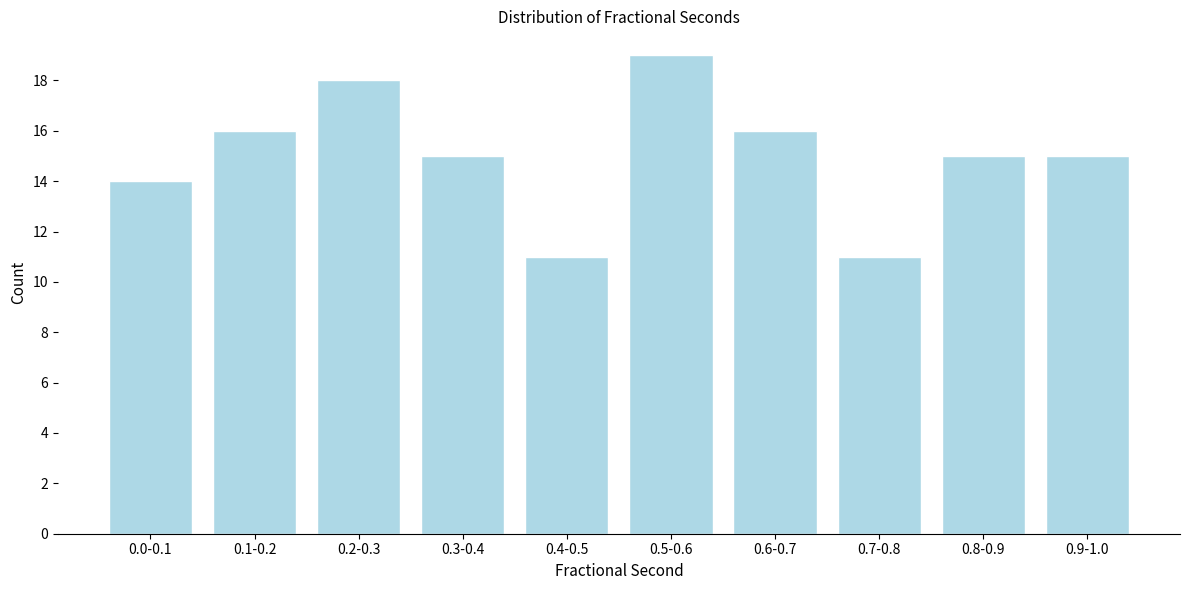

Reading left to right, extract all data points from this chart.

0.0-0.1=14	0.1-0.2=16	0.2-0.3=18	0.3-0.4=15	0.4-0.5=11	0.5-0.6=19	0.6-0.7=16	0.7-0.8=11	0.8-0.9=15	0.9-1.0=15